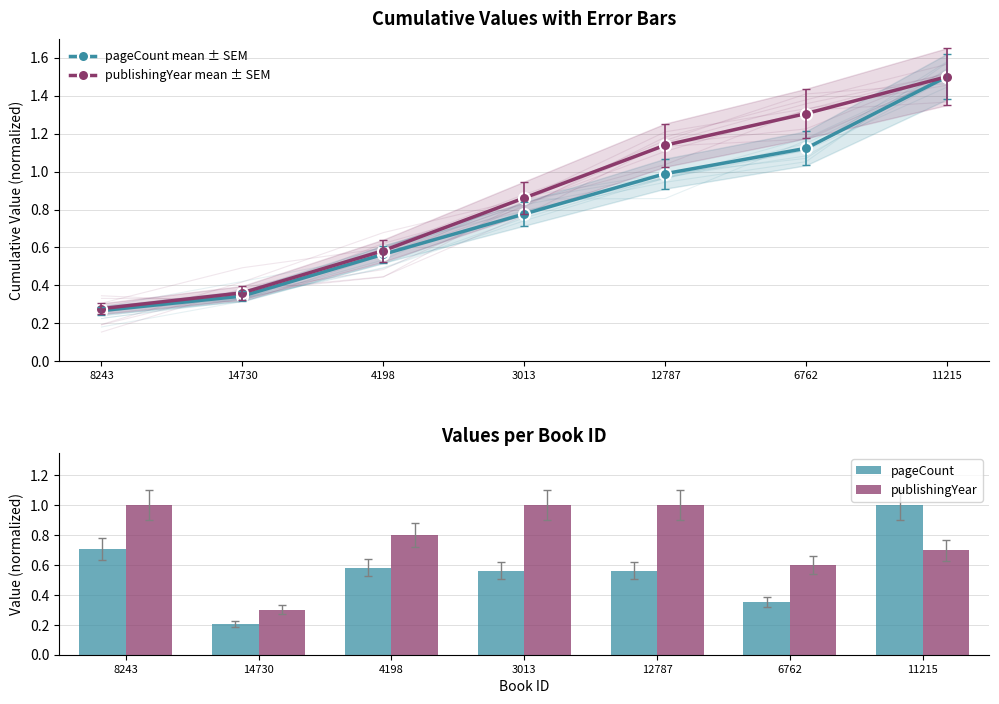

What is the greatest value displayed?

1.5